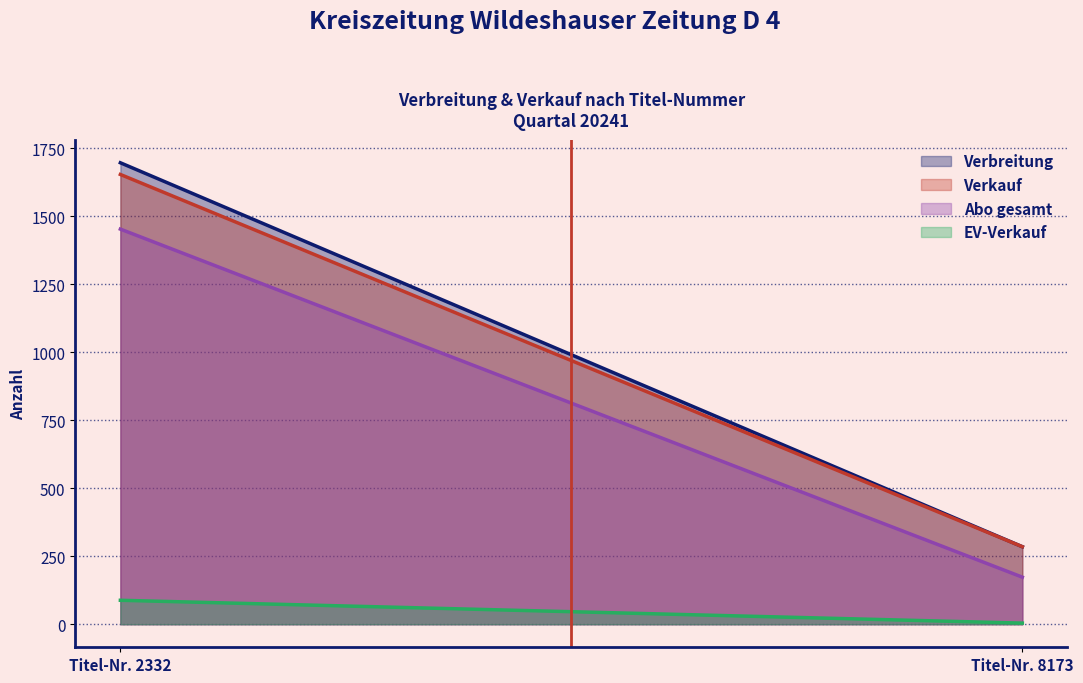

What is the spread (max minus min) of values at Titel-Nr. 2332?

1609